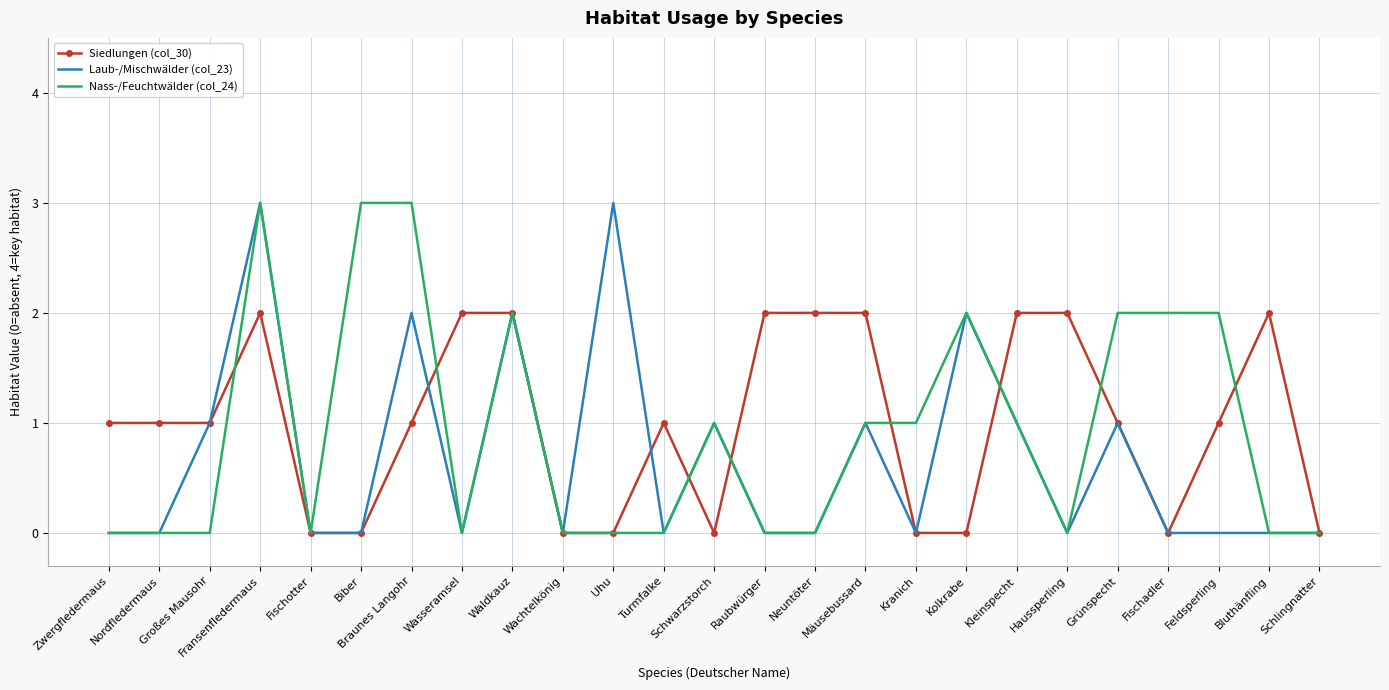

How many Siedlungen (col_30) values are between 0 and 2?

25